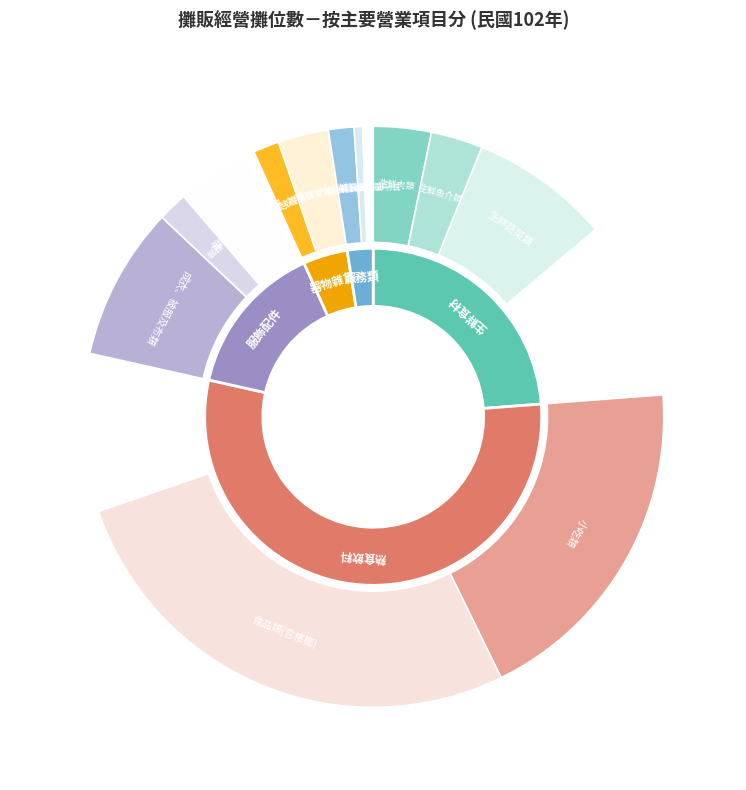

Rank the categories by value from lowest to highest.

修理服務類, 化妝及清潔用品類, 其他個人服務類, 娛樂服務類, 小件五金及家用器皿類, 鞋類, 其他商品販賣類, 生鮮魚介類, 生鮮肉類, 飾品及隨身用品類, 生鮮蔬菜類, 成衣、被服及布類, 飲料類, 生鮮水果類, 小吃類, 食品類(含檳榔)